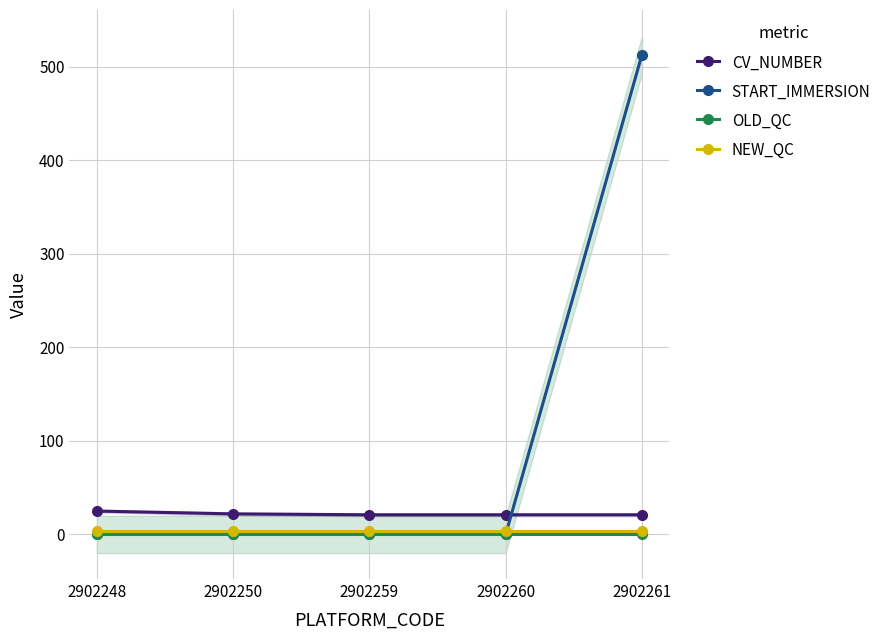

What is the sum of all CV_NUMBER values?

110